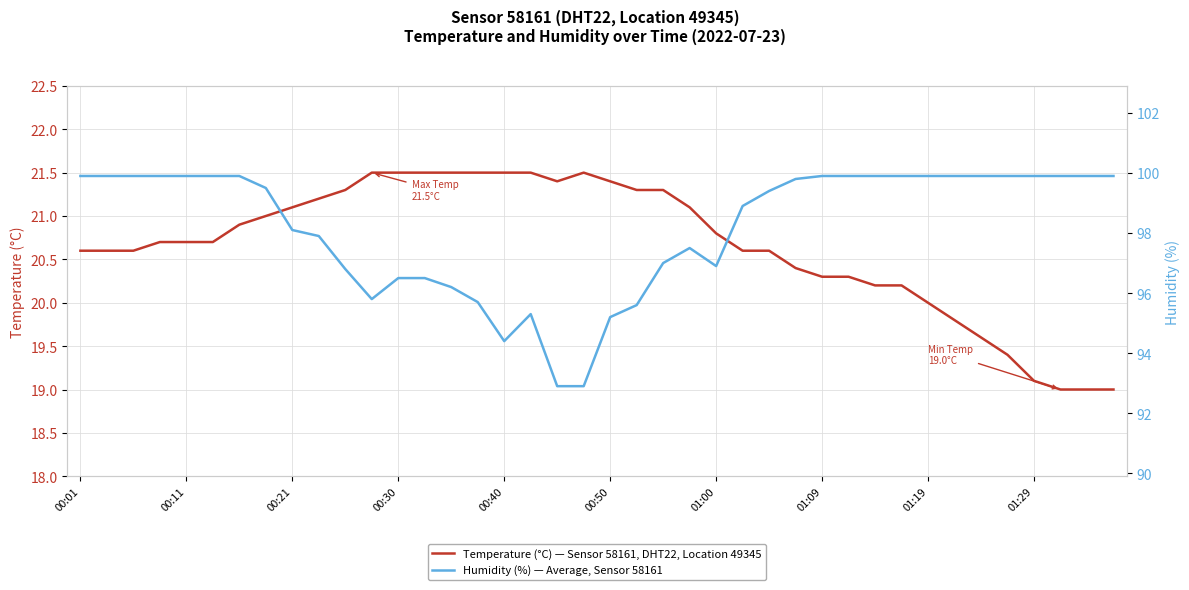

Which series has the largest range (max minus min)?

Humidity (%) — Average, Sensor 58161